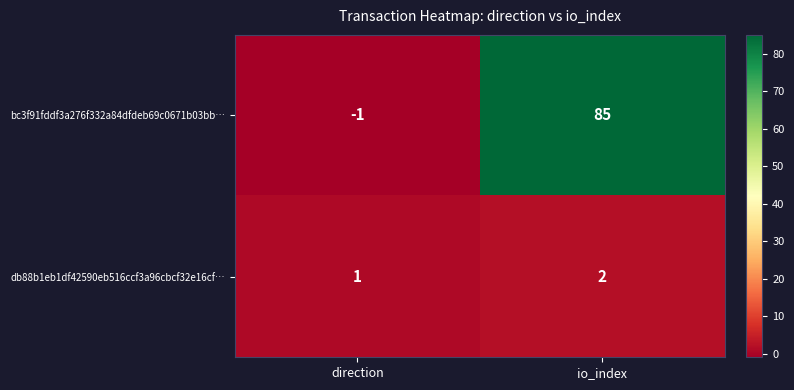

Reading left to right, transcribe all the data shown in this chart.

bc3f91fddf3a276f332a84dfdeb69c0671b03bb…: -1	85
db88b1eb1df42590eb516ccf3a96cbcf32e16cf…: 1	2